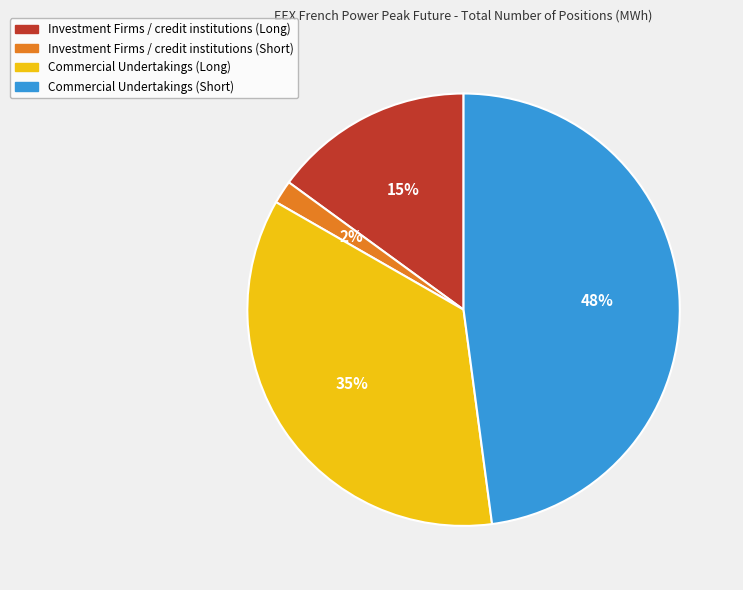

To the nearest percent, what percentage of the pie is Commercial Undertakings (Long)?

35%